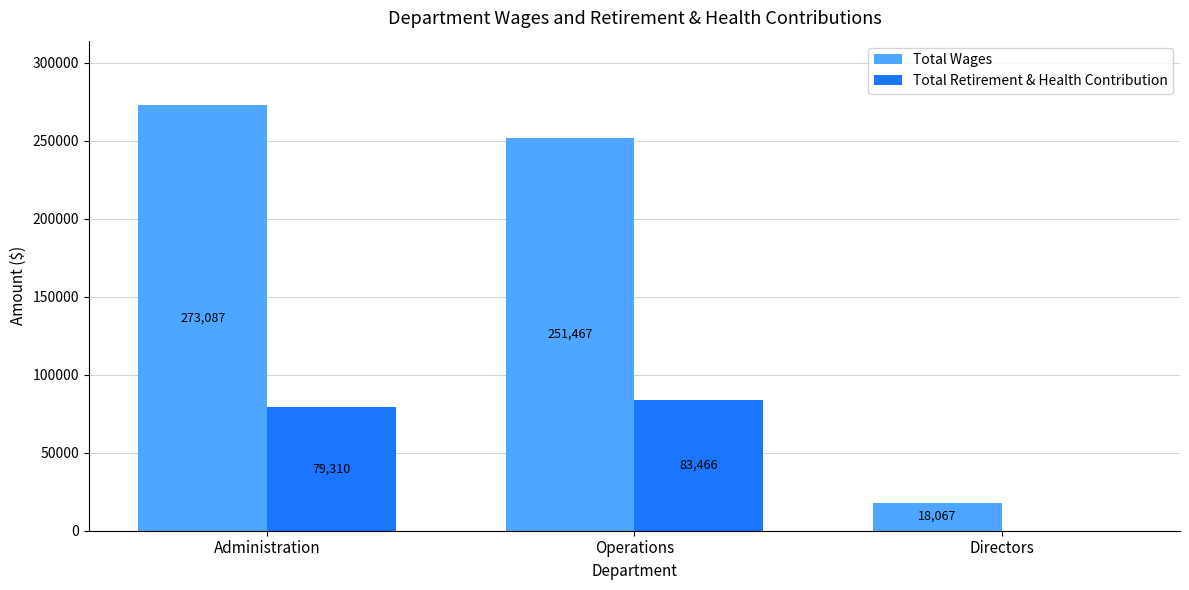

How many groups of bars are there?

3